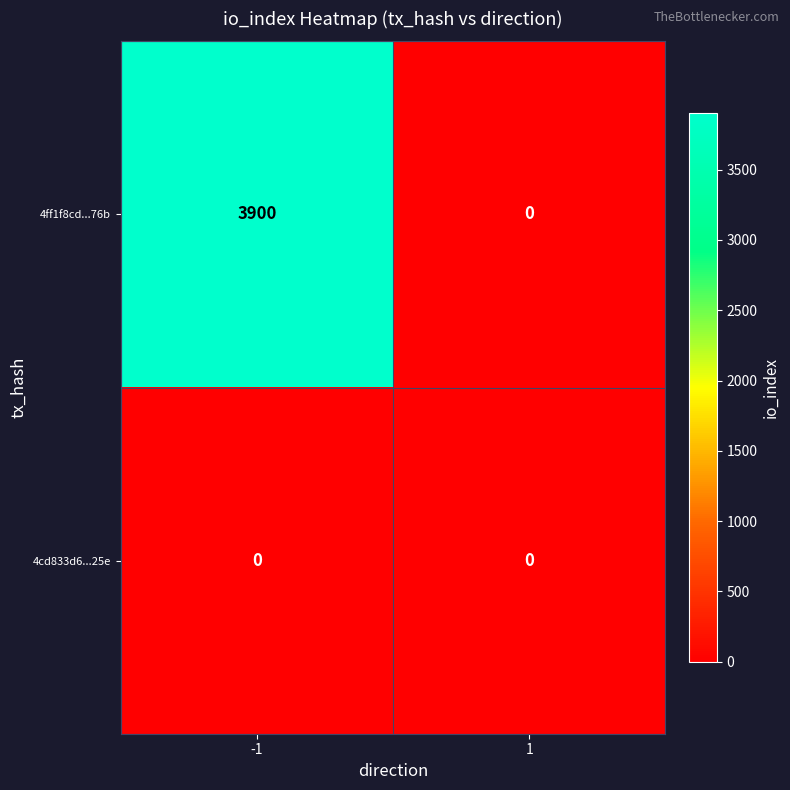

What is the average value of the 4ff1f8cd...76b series?

1950